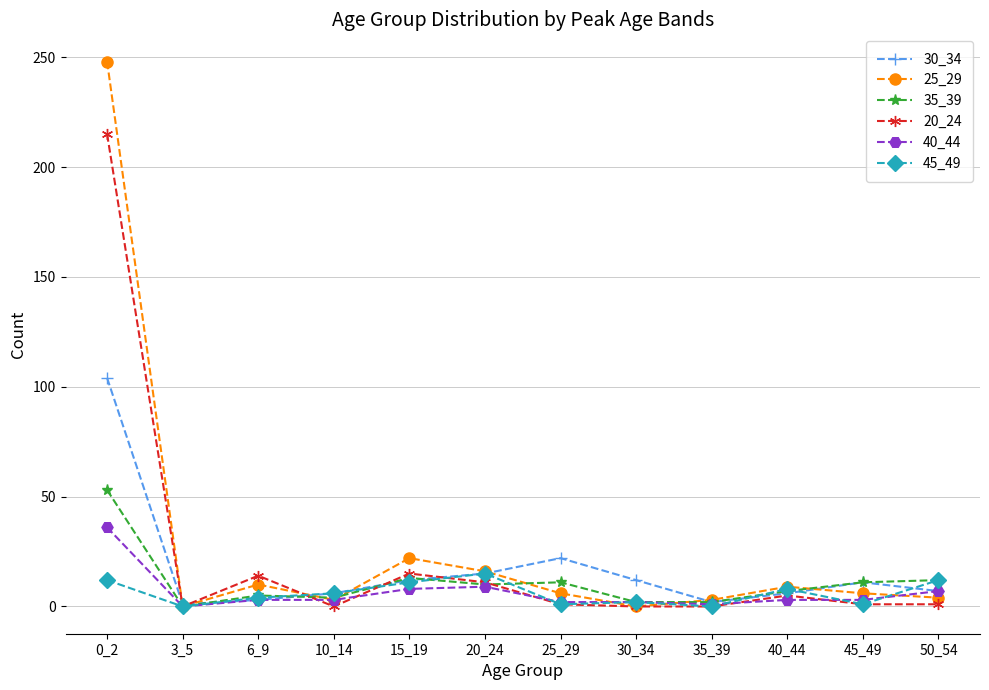

At which category is the sum across all series the highest?

0_2